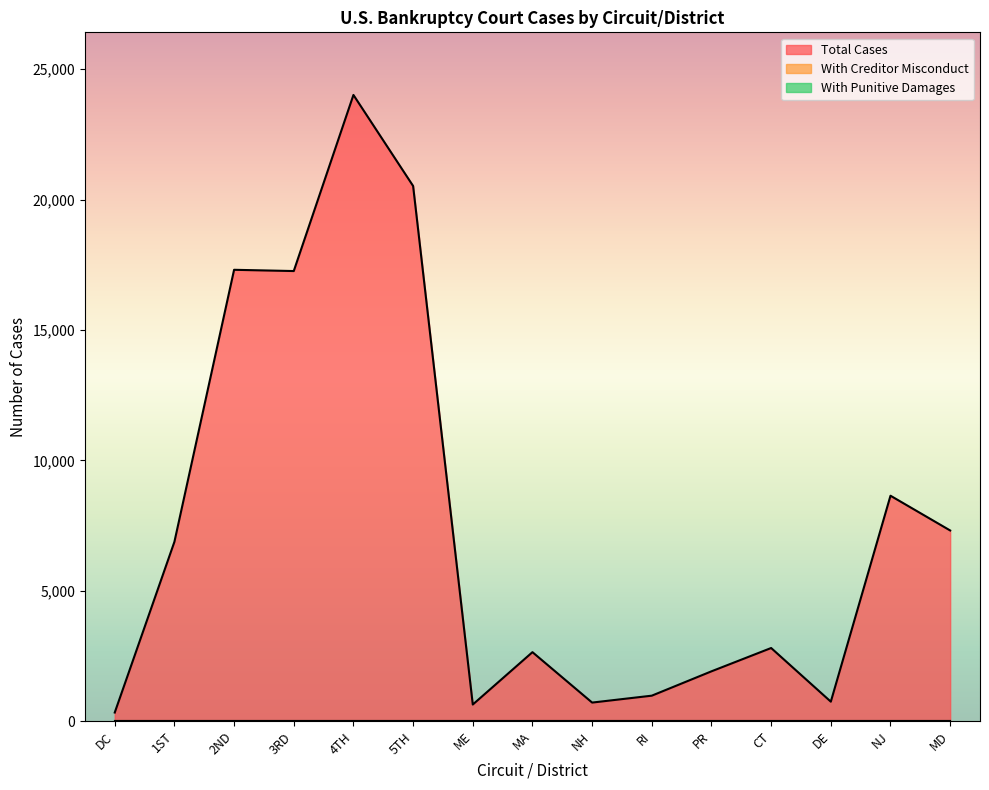

True or false: Total Cases and With Creditor Misconduct intersect in this chart.

False